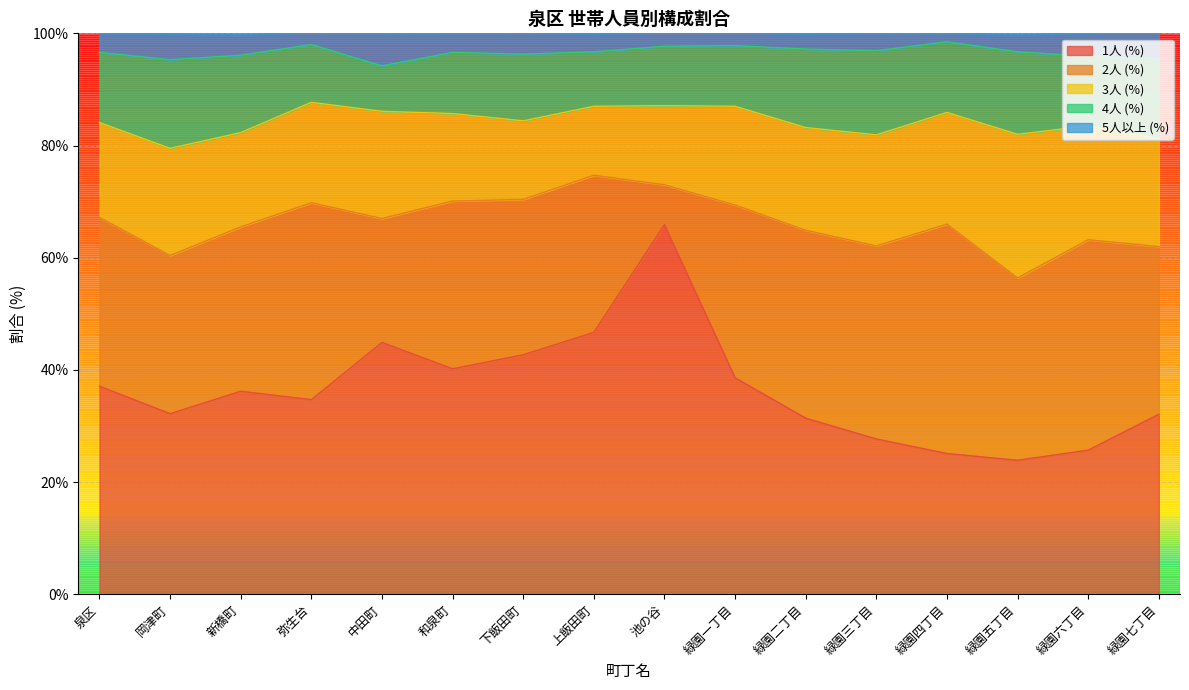

What is the sum of all 4人 (%) values?

197.3